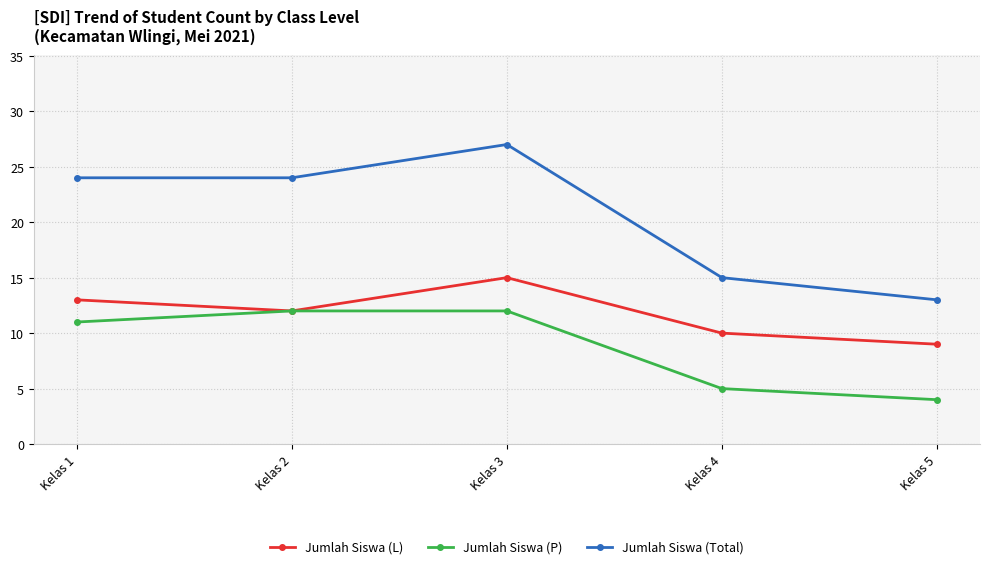

True or false: Jumlah Siswa (Total) and Jumlah Siswa (P) cross at least once.

False